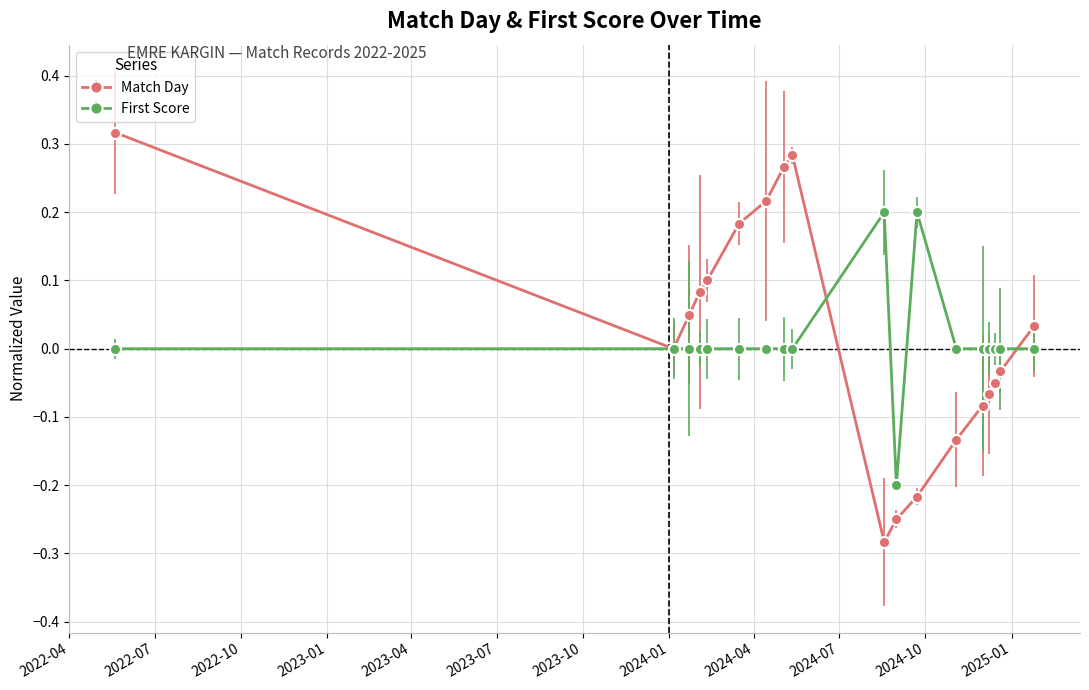

Which series has the largest total across all categories?

Match Day